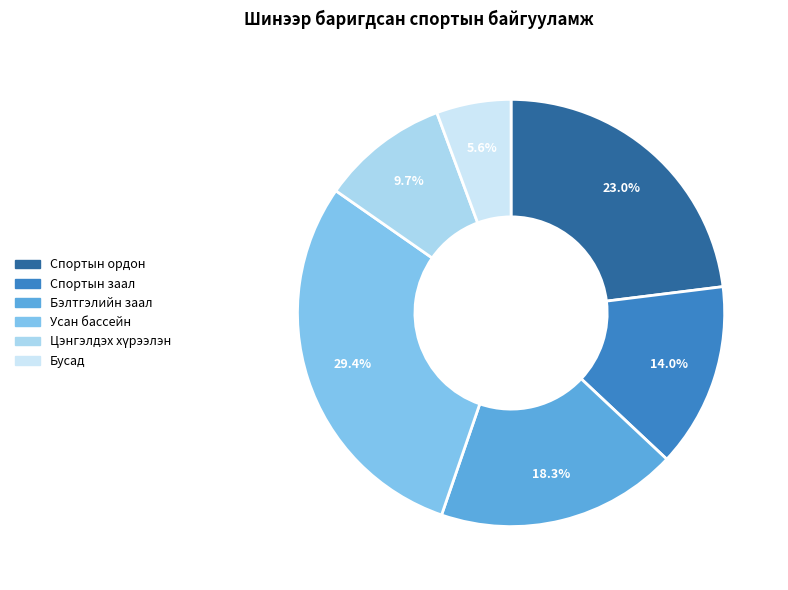

How many slices are in this pie chart?

6